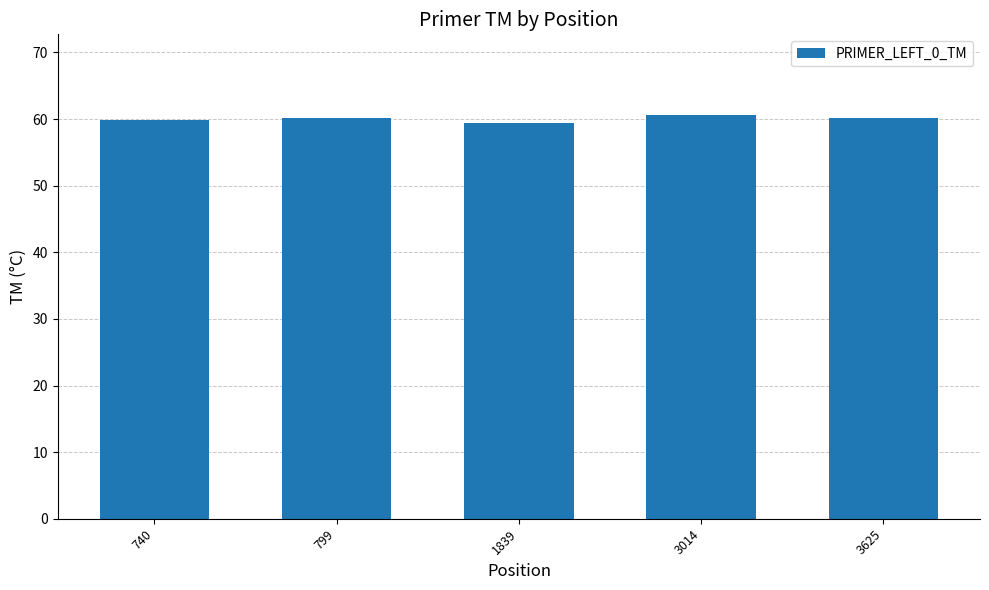

What is the sum of the values at 3625 and 799?

120.3